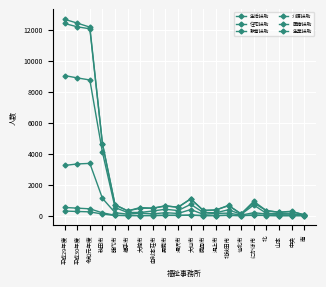

Reading right to left, extract all data points from this chart.

生活扶助: 南=52.8	中央=265.0	山本=212.8	北=329.5	にかほ市=927.2	仙北市=116.8	北秋田市=667.5	潟上市=365.5	鹿角市=330.0	大仙市=1096.5	湯沢市=532.9	男鹿市=643.9	由利本荘市=481.4	大館市=478.7	横手市=311.8	能代市=708.9	秋田市=4655.2	令和元年度=12176.2	平成30年度=12436.7	平成29年度=12681.0
住宅扶助: 南=22.8	中央=112.8	山本=131.2	北=151.7	にかほ市=686.0	仙北市=83.5	北秋田市=383.3	潟上市=185.9	鹿角市=206.4	大仙市=730.2	湯沢市=328.7	男鹿市=413.8	由利本荘市=303.1	大館市=207.2	横手市=205.3	能代市=520.4	秋田市=4090.8	令和元年度=8763.2	平成30年度=8898.4	平成29年度=9047.0
教育扶助: 南=2.5	中央=5.2	山本=3.2	北=13.6	にかほ市=50.8	仙北市=1.0	北秋田市=29.0	潟上市=9.1	鹿角市=5.4	大仙市=40.4	湯沢市=20.2	男鹿市=23.8	由利本荘市=13.6	大館市=5.7	横手市=9.2	能代市=26.6	秋田市=183.3	令和元年度=442.5	平成30年度=485.9	平成29年度=529.0
介護扶助: 南=20.5	中央=110.8	山本=85.7	北=109.9	にかほ市=189.8	仙北市=34.9	北秋田市=163.2	潟上市=146.0	鹿角市=89.8	大仙市=392.8	湯沢市=144.0	男鹿市=190.4	由利本荘市=119.2	大館市=170.2	横手市=97.1	能代市=194.6	秋田市=1117.8	令和元年度=3376.6	平成30年度=3339.8	平成29年度=3243.0
医療扶助: 南=55.1	中央=280.0	山本=226.1	北=325.2	にかほ市=818.7	仙北市=120.9	北秋田市=644.9	潟上市=364.9	鹿角市=345.1	大仙市=1069.8	湯沢市=553.9	男鹿市=618.5	由利本荘市=481.7	大館市=524.0	横手市=311.0	能代市=686.5	秋田市=4641.8	令和元年度=12067.9	平成30年度=12197.8	平成29年度=12412.0
生業扶助: 南=2.0	中央=2.1	山本=0.8	北=10.8	にかほ市=17.8	仙北市=3.1	北秋田市=15.3	潟上市=4.3	鹿角市=4.5	大仙市=22.0	湯沢市=16.8	男鹿市=14.7	由利本荘市=5.3	大館市=5.8	横手市=6.8	能代市=12.2	秋田市=103.1	令和元年度=247.3	平成30年度=269.8	平成29年度=299.0